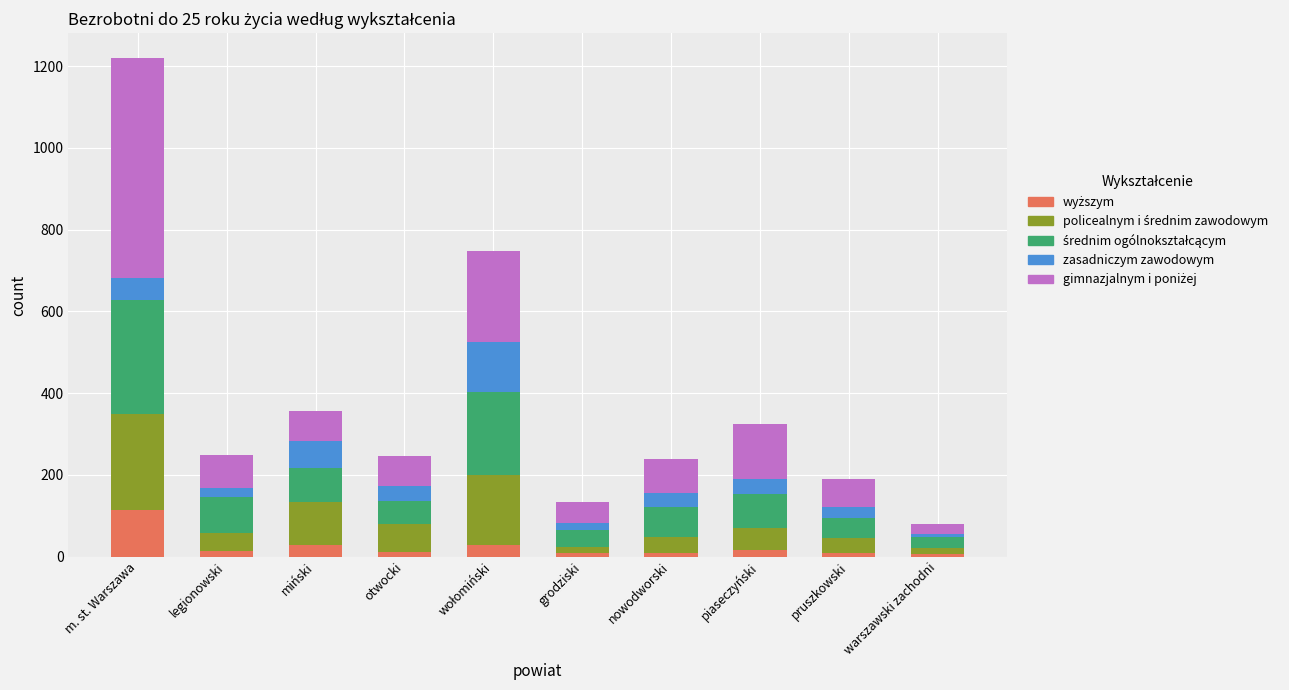

How many bars are there in total?

10